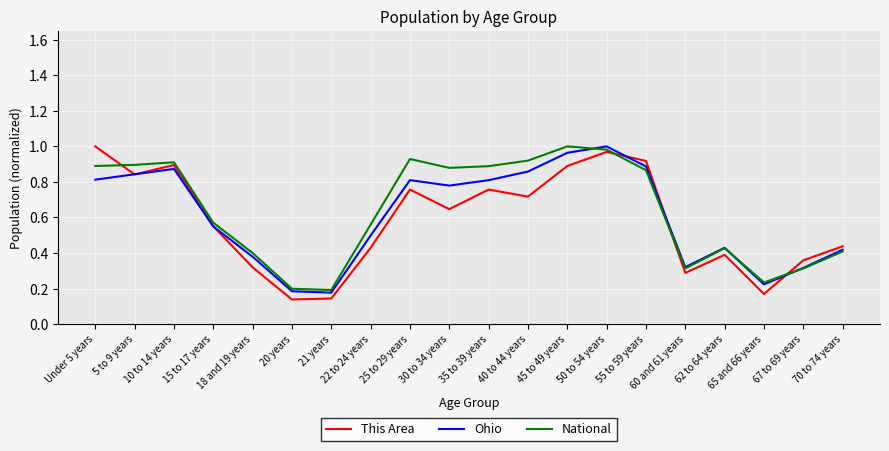

Does the chart display data point markers on the line(s)?

No